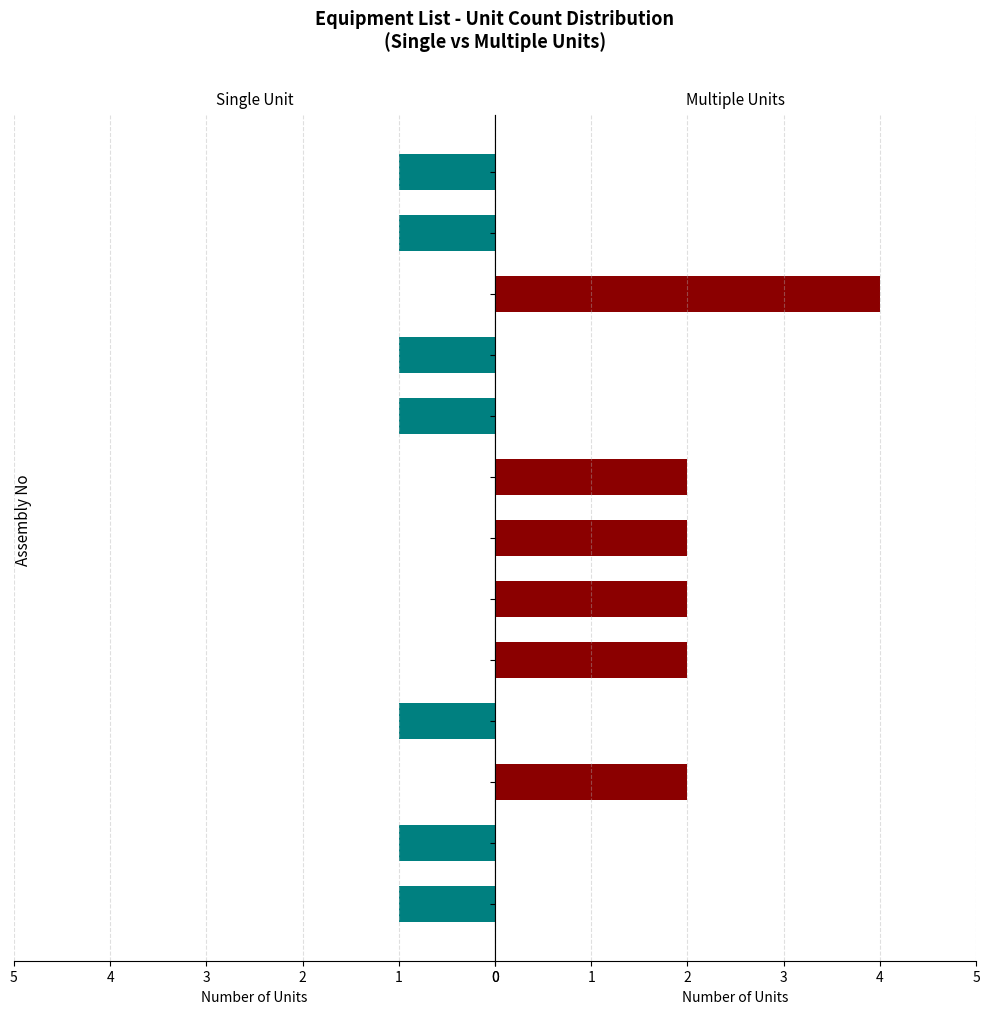

Where is Single Unit nearest to the value 0?

2